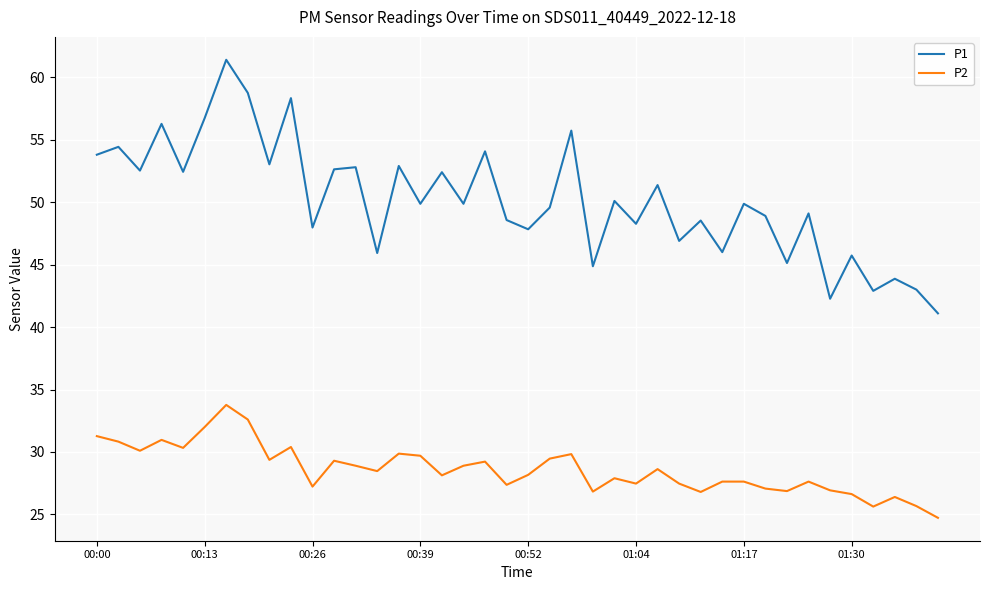

What is the maximum value for P1?

61.4